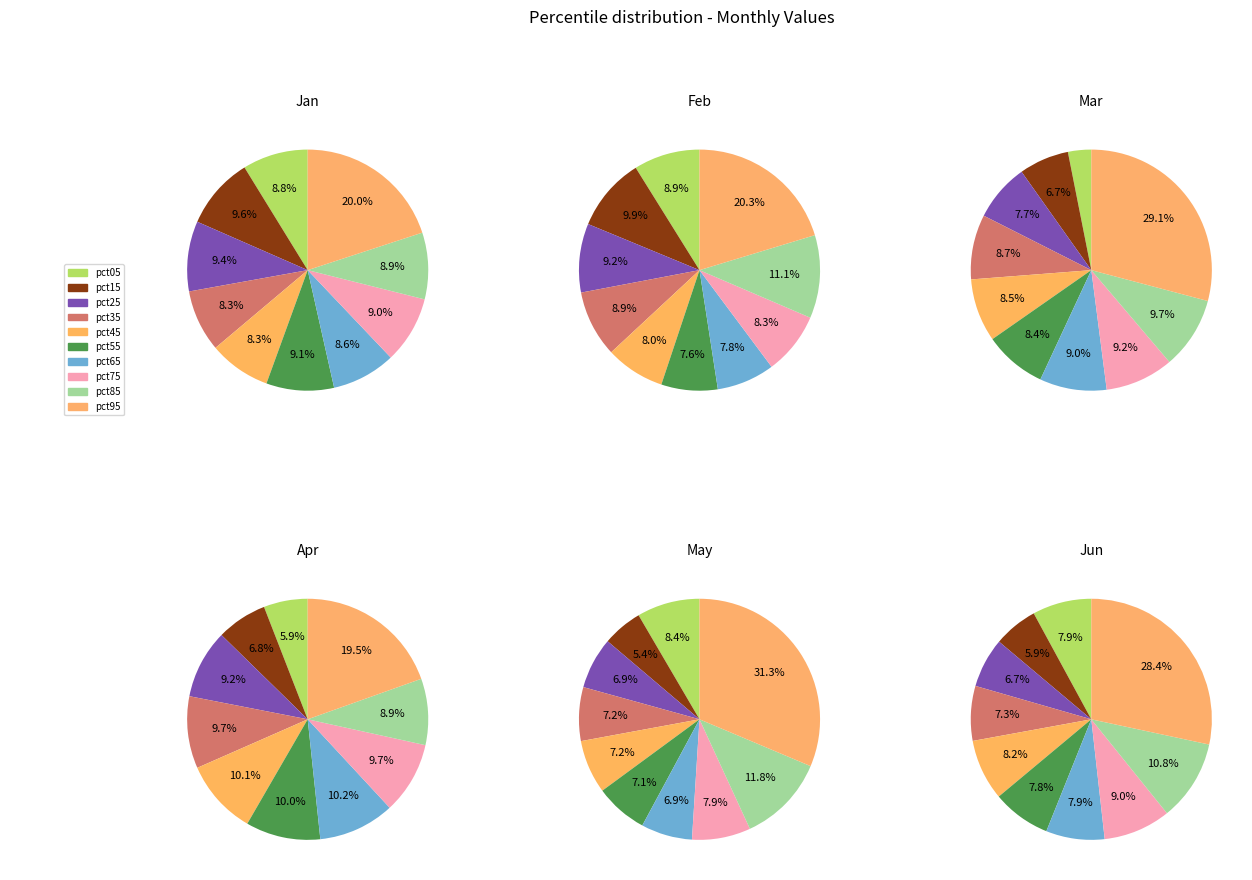

Rank the categories by Apr value from lowest to highest.

pct05, pct15, pct85, pct25, pct35, pct75, pct55, pct45, pct65, pct95